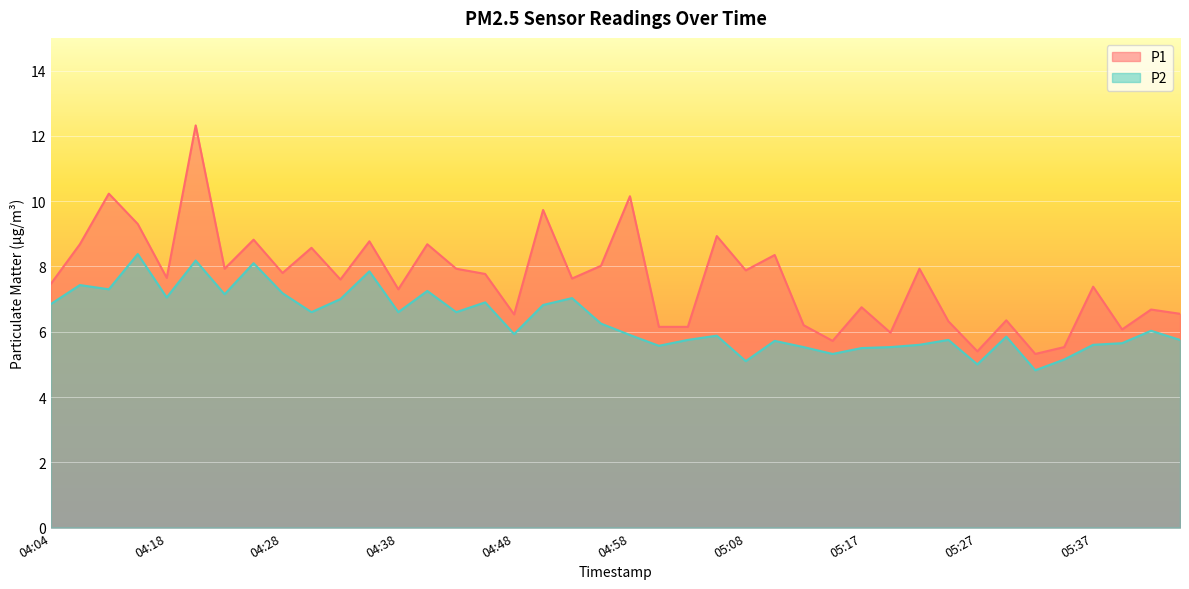

Does the chart display data point markers on the line(s)?

No